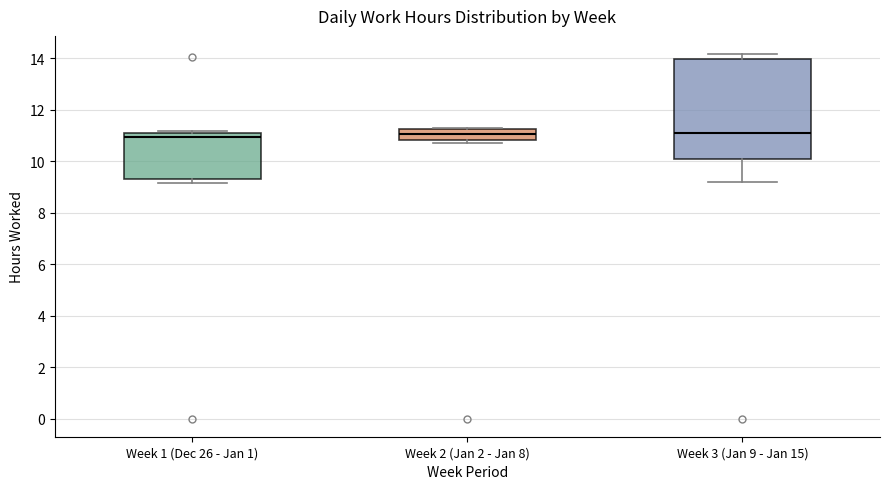

Reading left to right, transcribe this box plot: for each box, give where its median line is, the range the box spans, and where its two whiskers end, as read against the y-axis. The values are not printed on the chart, so give them approximately, as read against the axis.

Week 1 (Dec 26 - Jan 1): median 11.0, box 9.4 to 11.2, whiskers 9.2 to 11.2
Week 2 (Jan 2 - Jan 8): median 11.0, box 10.8 to 11.2, whiskers 10.8 (just below the box's lower edge) to 11.4
Week 3 (Jan 9 - Jan 15): median 11.2, box 10.0 to 14.0, whiskers 9.2 to 14.2